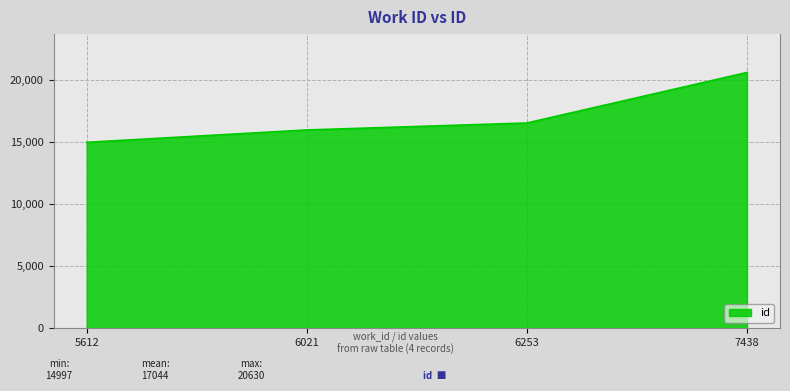

Which label corresponds to the smallest value in the chart?

5612